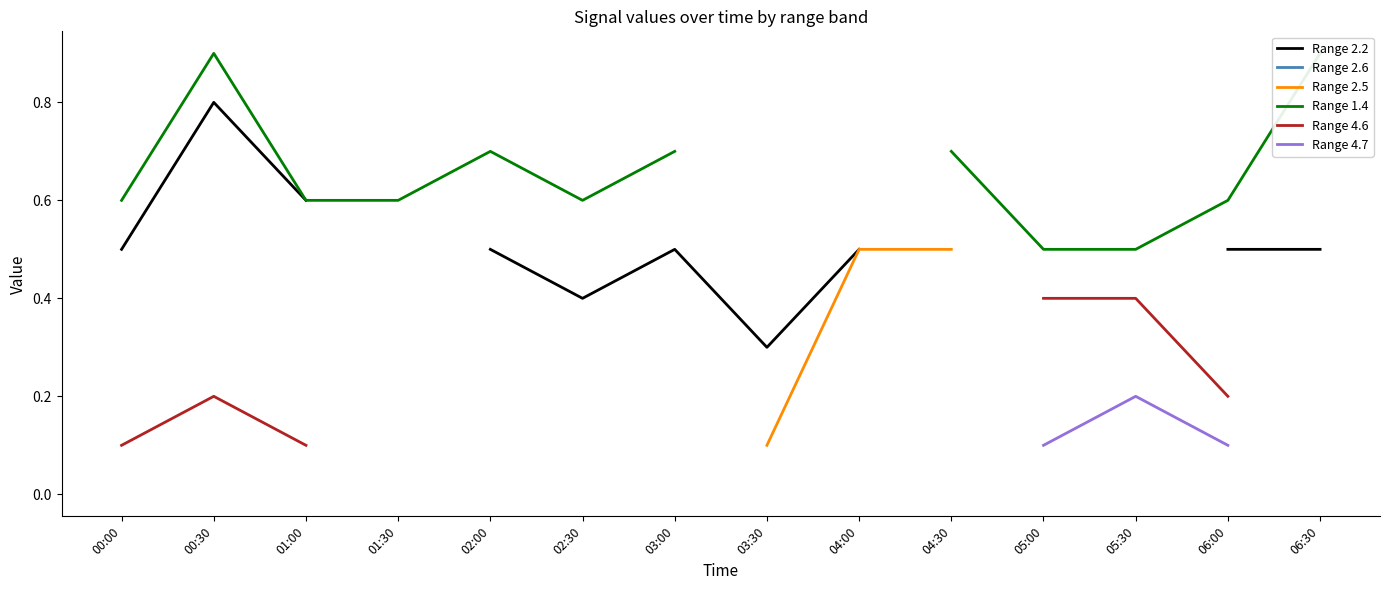

Which series has the largest range (max minus min)?

Range 2.2